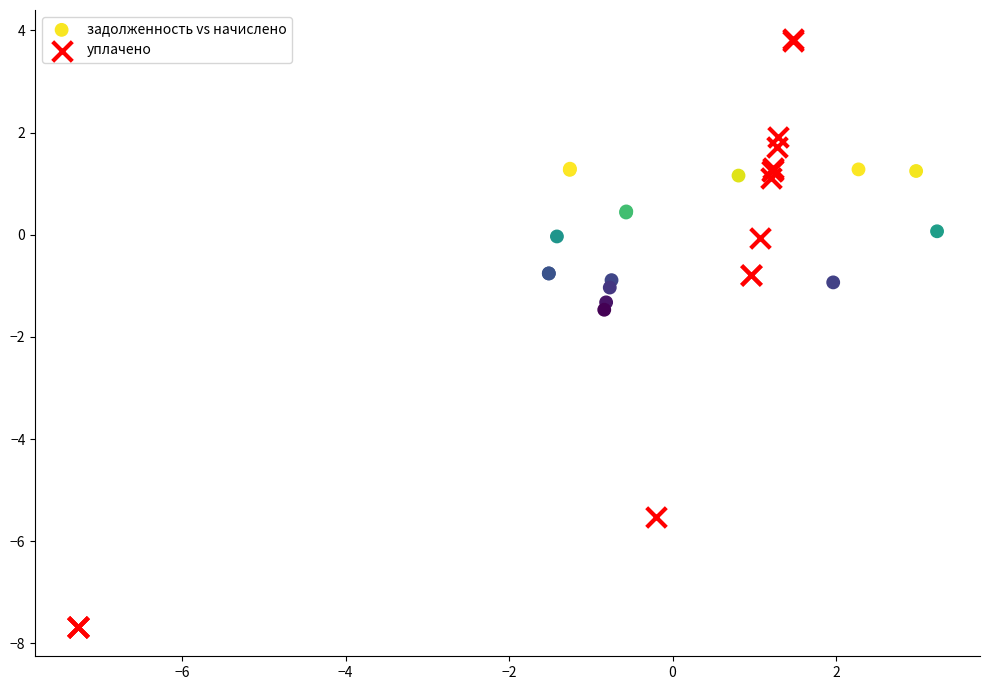

Which series reaches the minimum Y coordinate?

уплачено